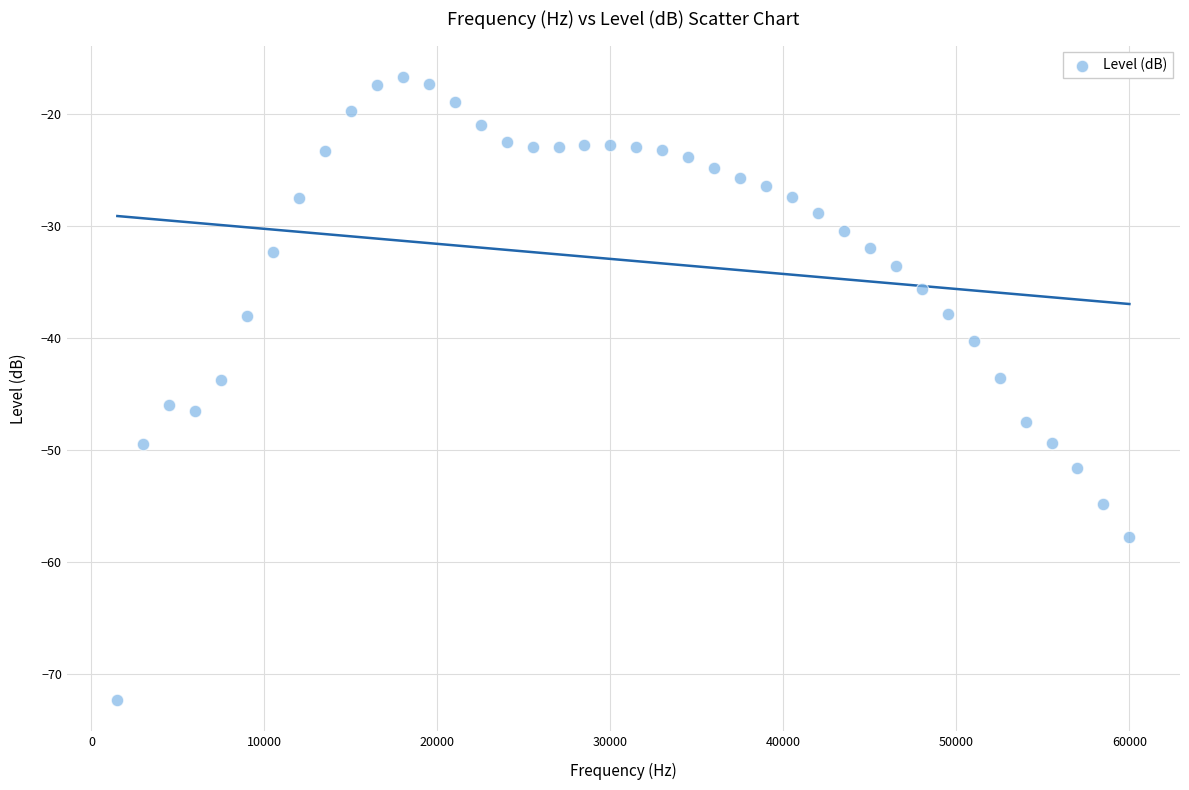

What is the range of Y values (max minus min)?

55.7